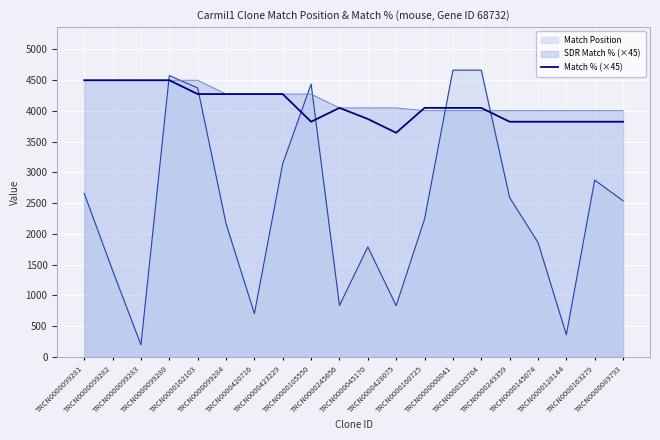

What is the maximum value for Match Position?

4664